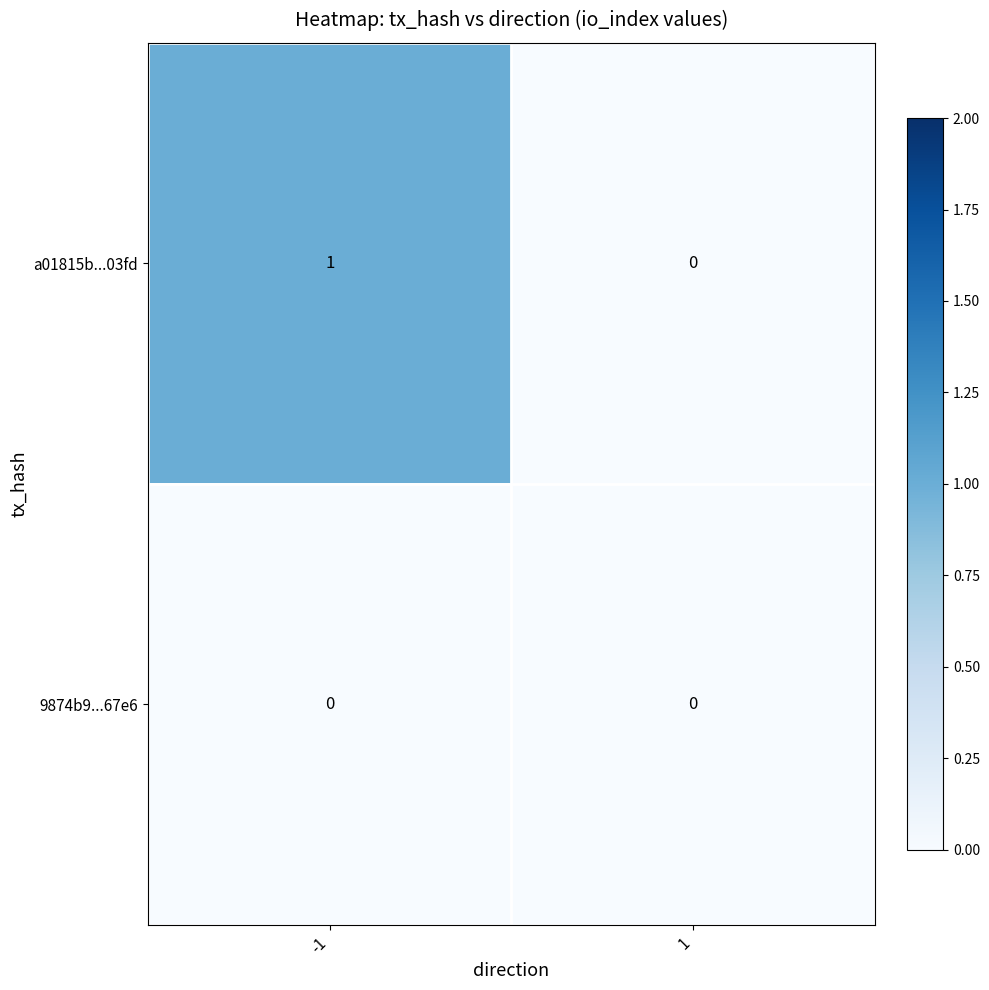

Rank the series by their maximum value, from lowest to highest.

9874b9...67e6, a01815b...03fd